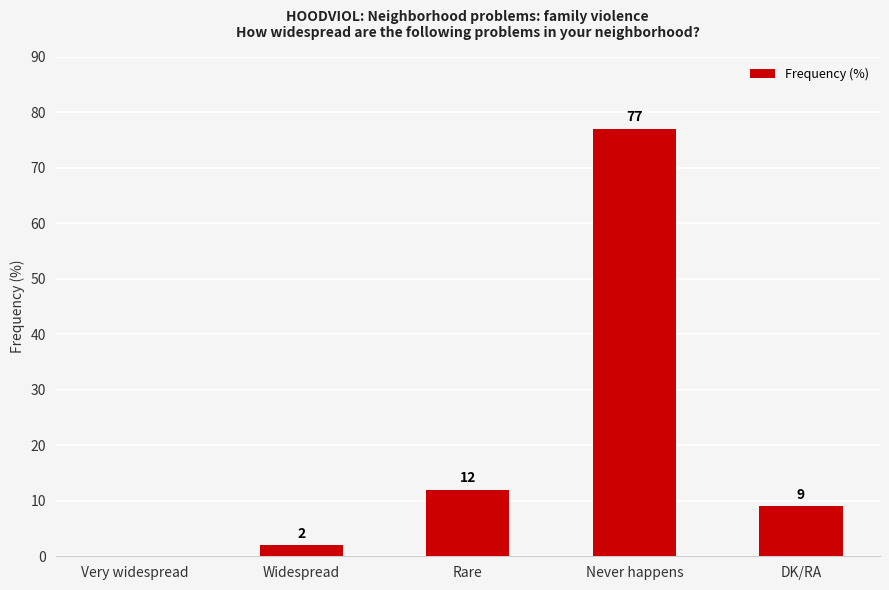

What is the change in value from Rare to DK/RA?

-3